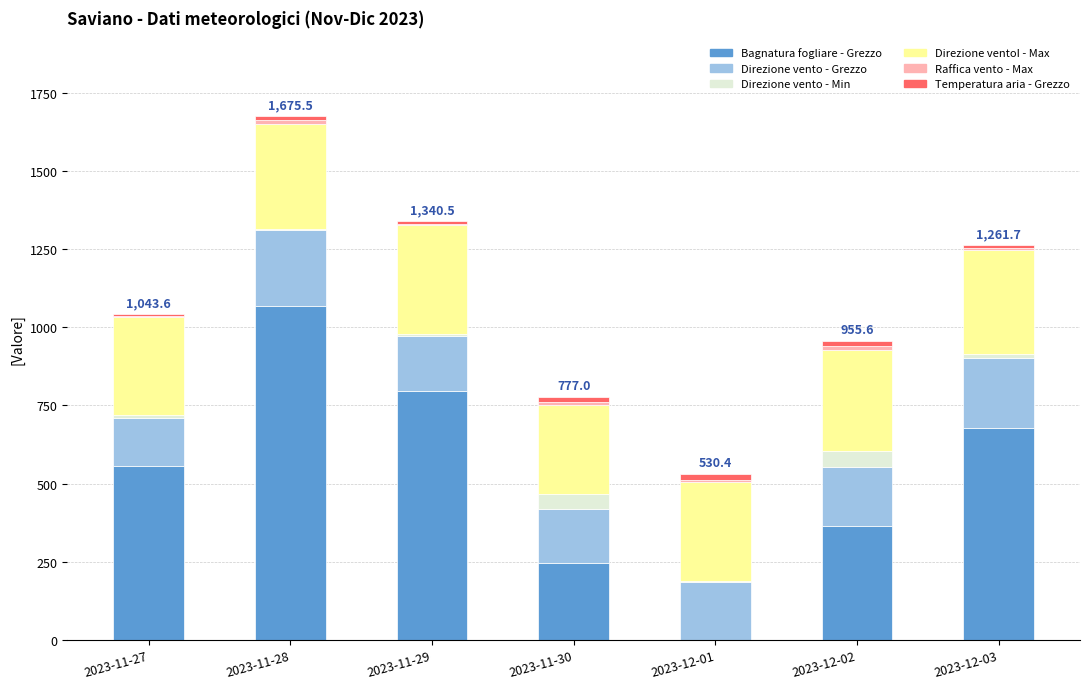

At which category is the sum across all series the highest?

2023-11-28